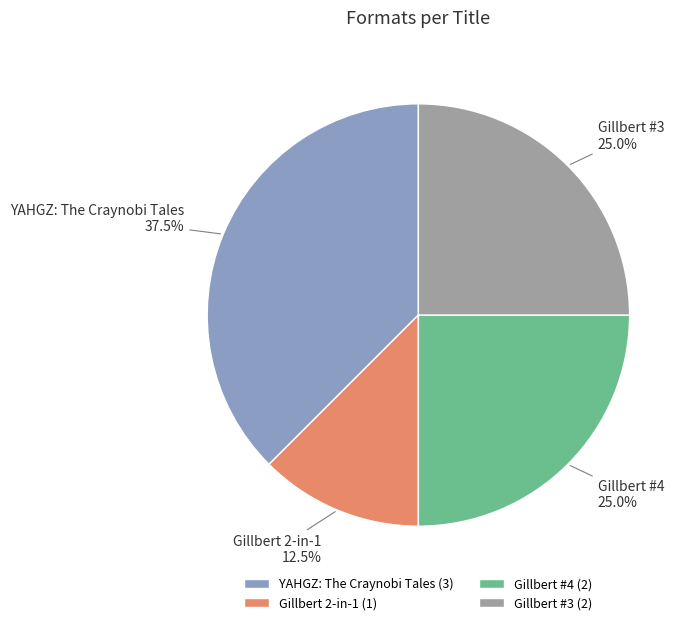

Which slice is the largest?

YAHGZ: The Craynobi Tales